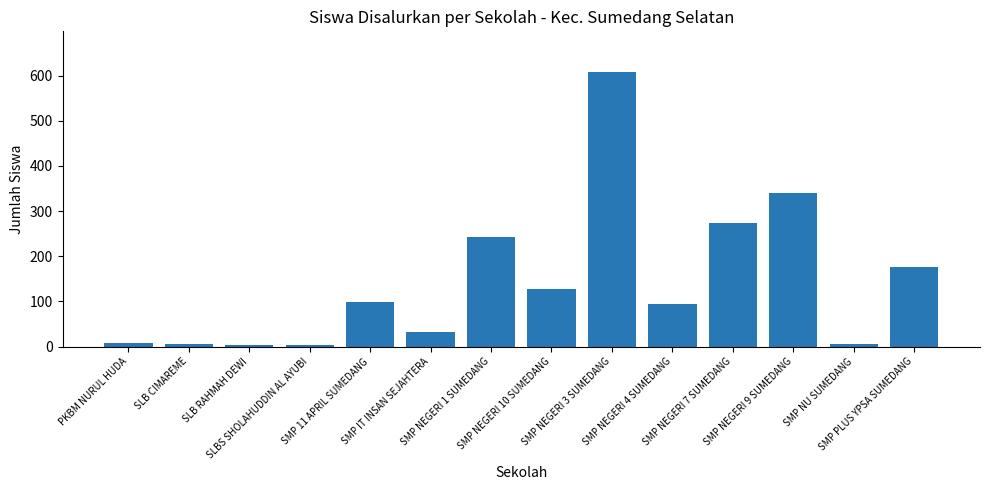

What is the sum of all values?

2018